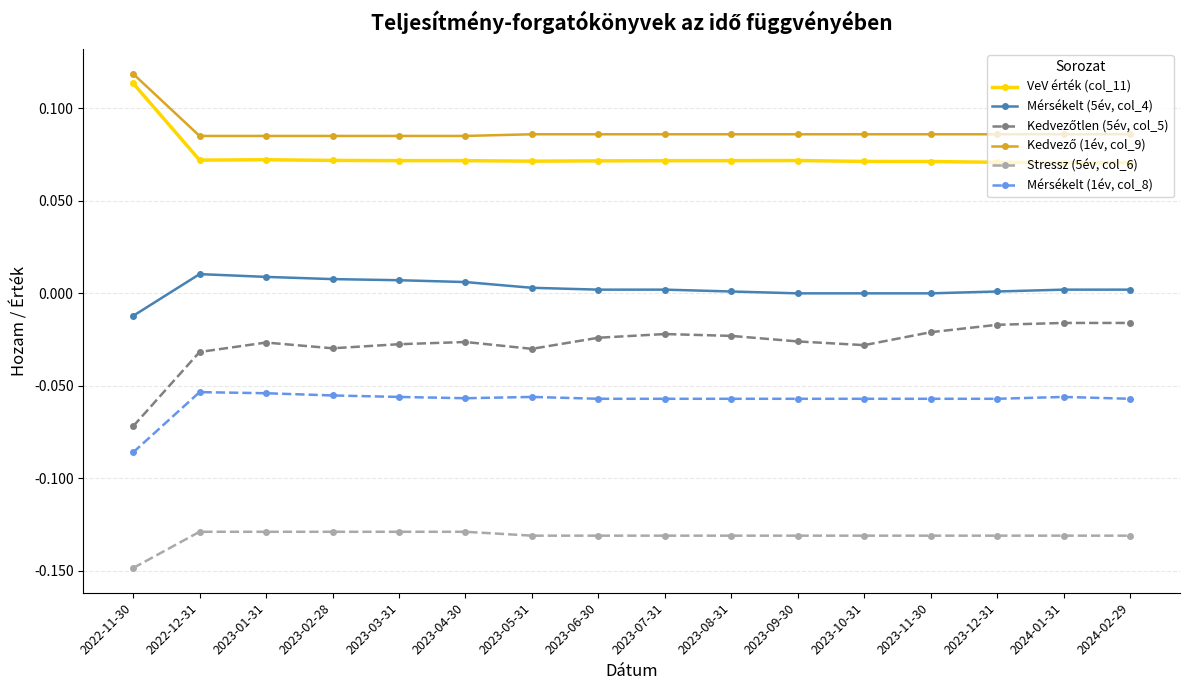

What is the label of the 1st point from the right?

2024-02-29